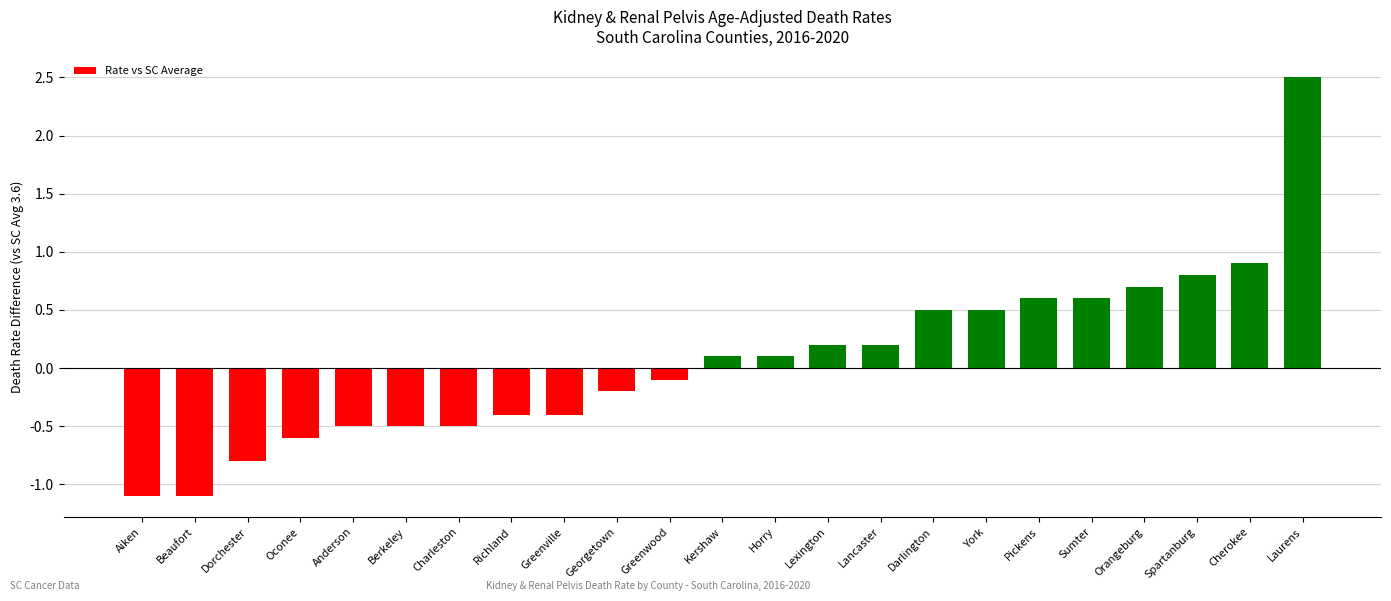

Where does the data first go above 0?

Kershaw